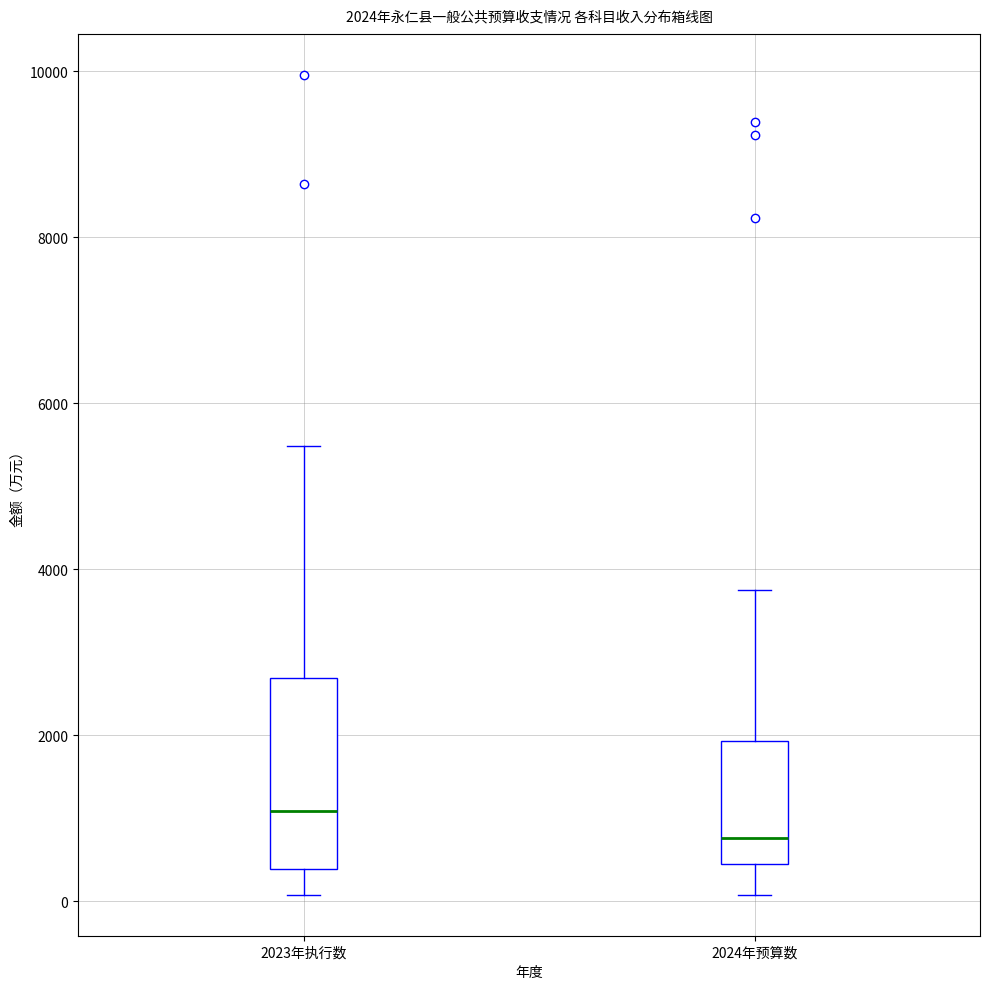

Comparing the boxes themselves (not the whiskers), which one is the tallest?

2023年执行数